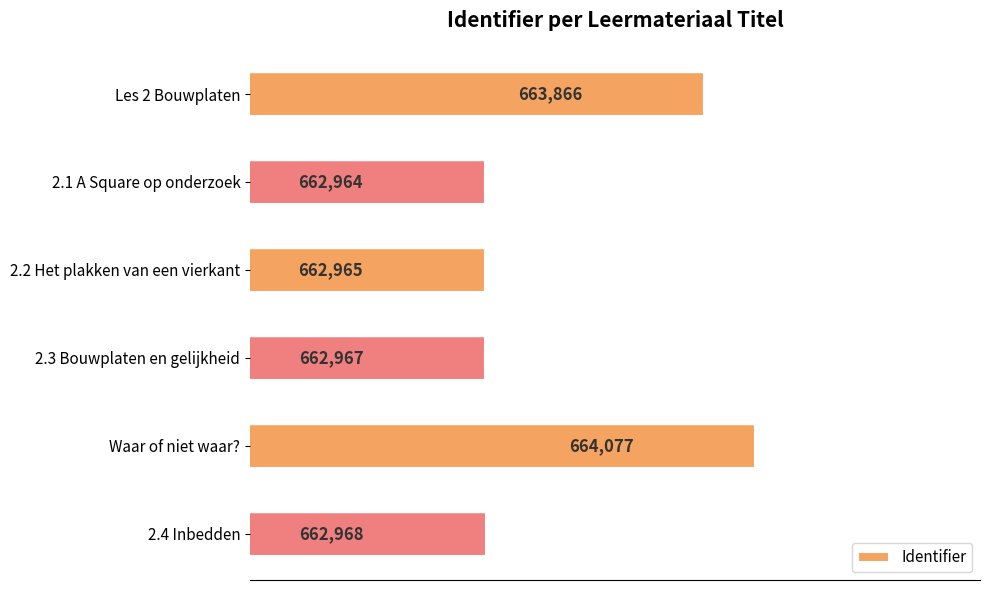

What is the label of the 3rd bar from the bottom?

2.3 Bouwplaten en gelijkheid